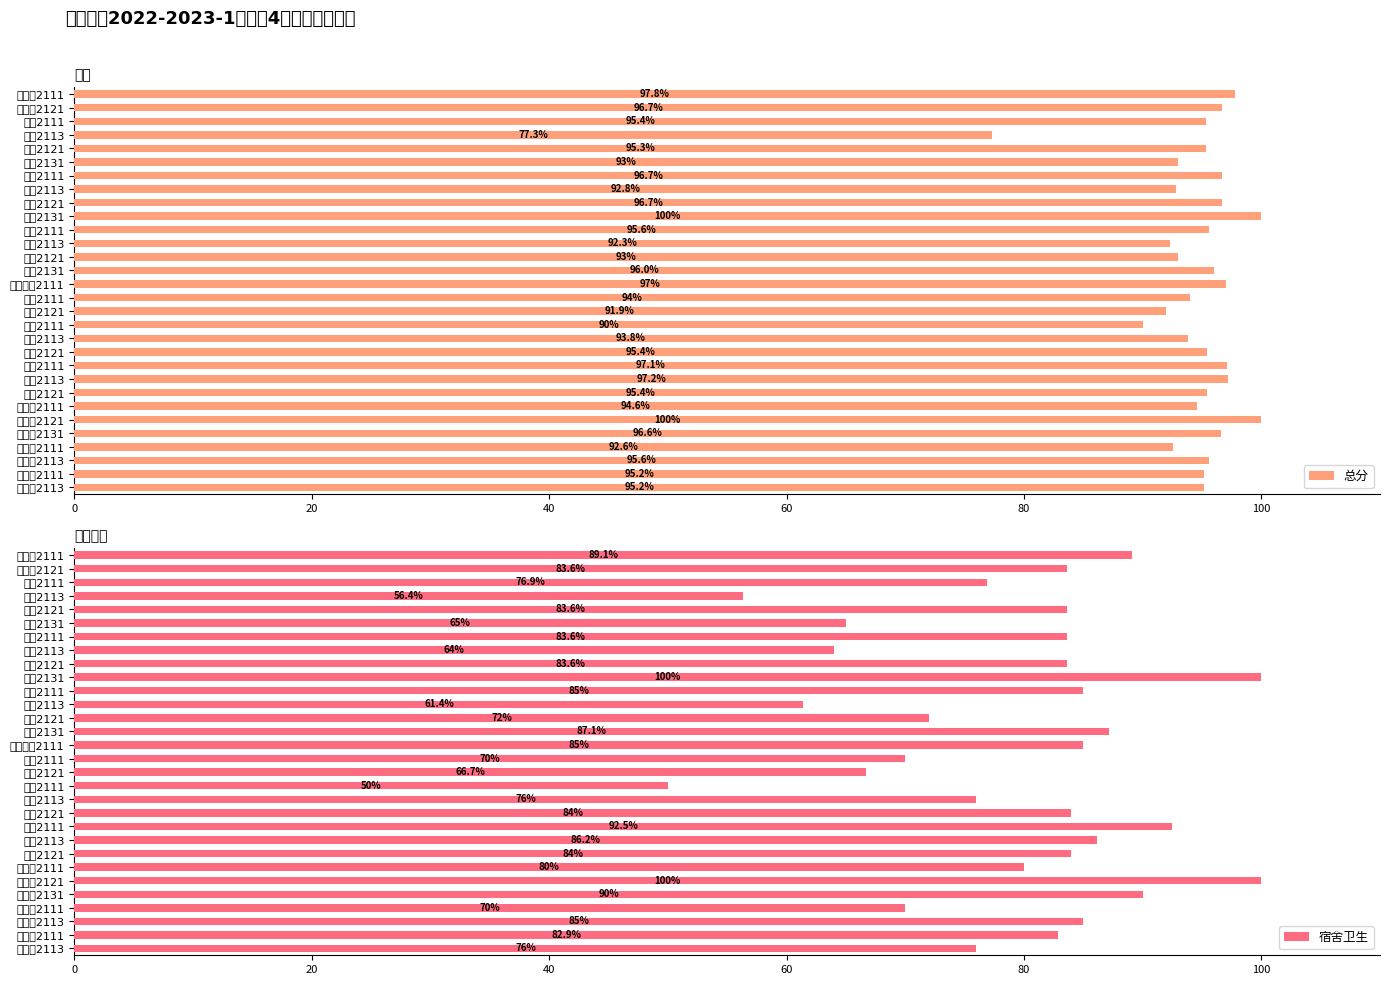

What is the approximate value of 总分 at 物联网2131?

96.6